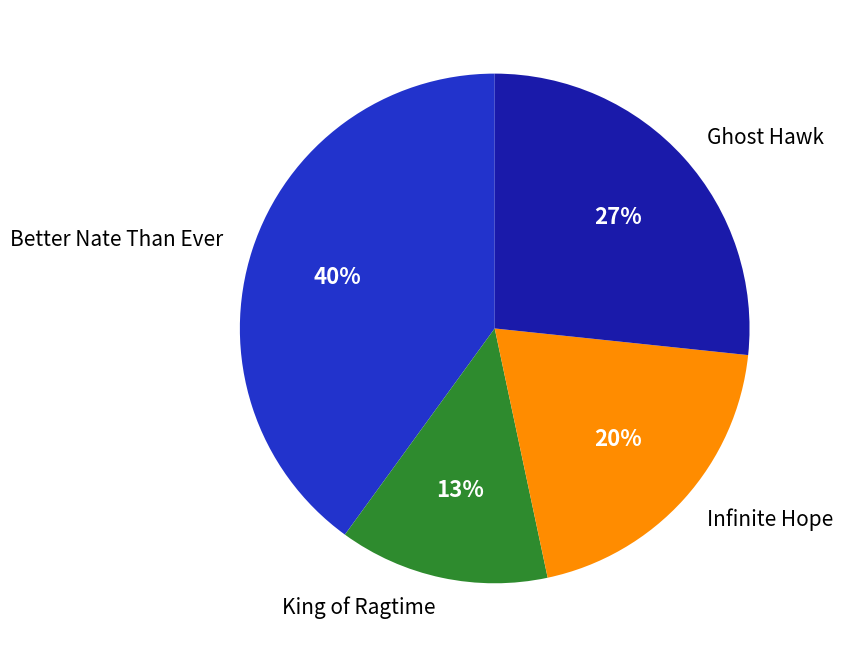

What is the largest slice in the pie chart?

Better Nate Than Ever